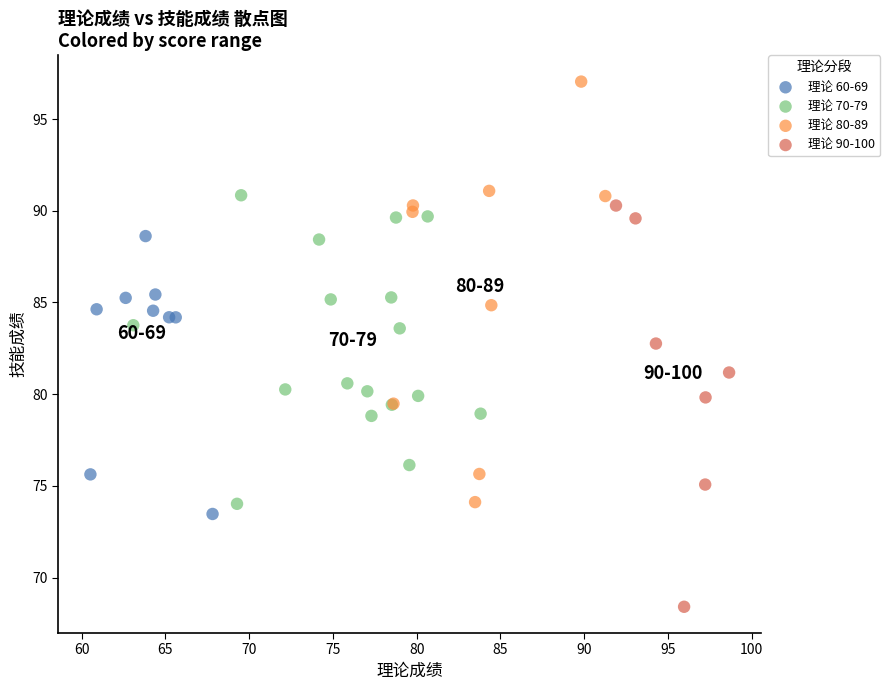

Which series contains the lowest Y value?

理论 90-100